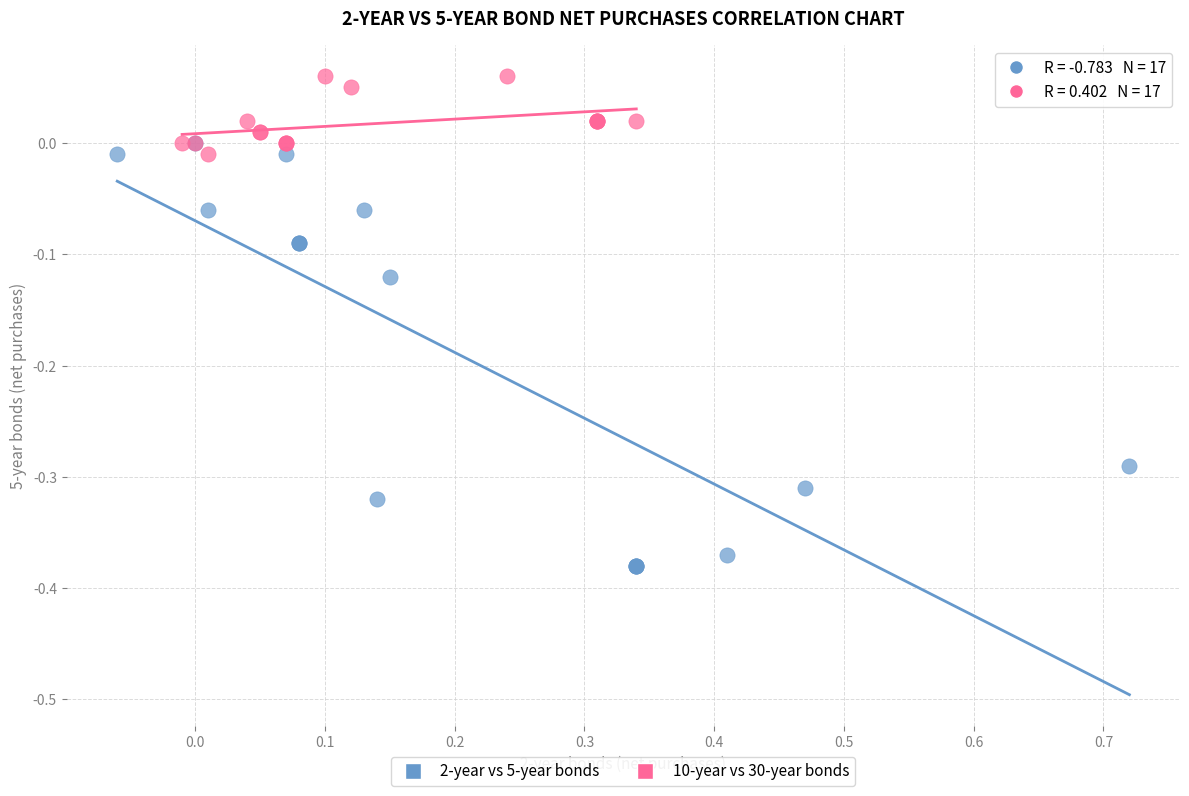

Which series contains the lowest Y value?

2-year vs 5-year bonds